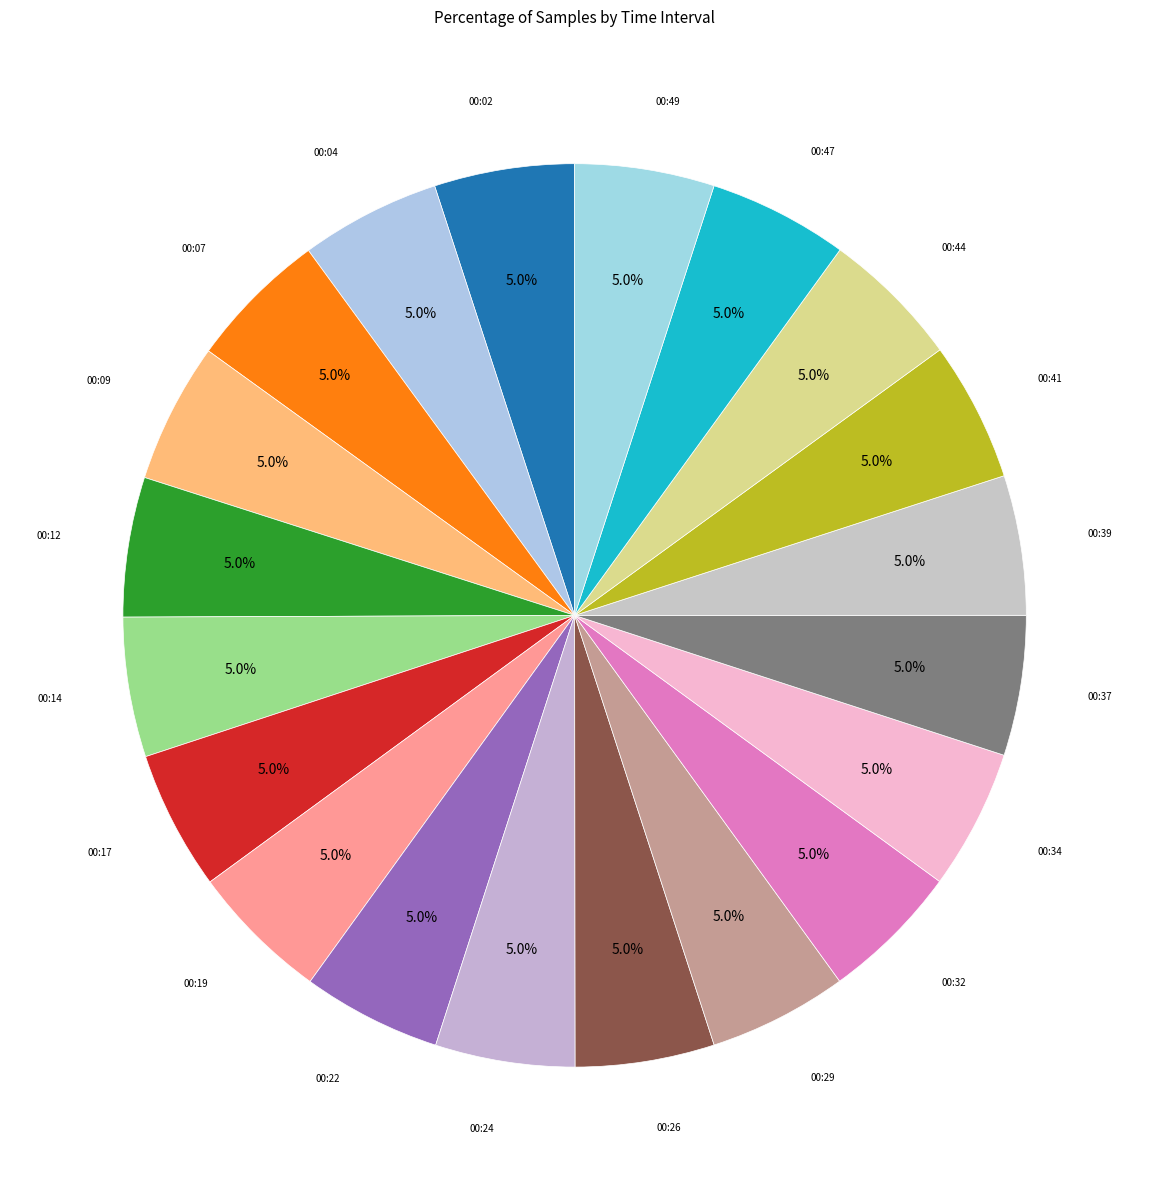

Is the sum of 00:17 and 00:29 greater than half?

No